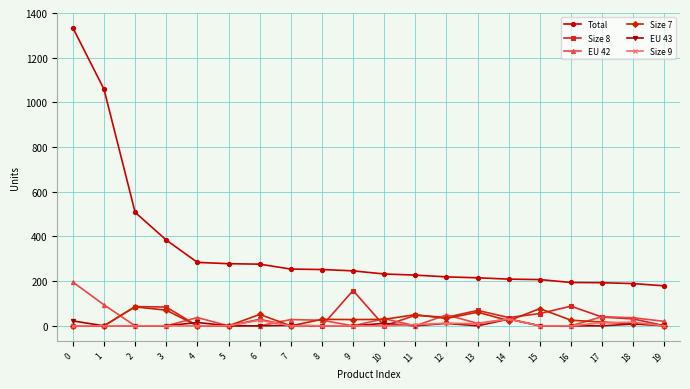

The value of Size 7 at 16 is 25. True or false?

True